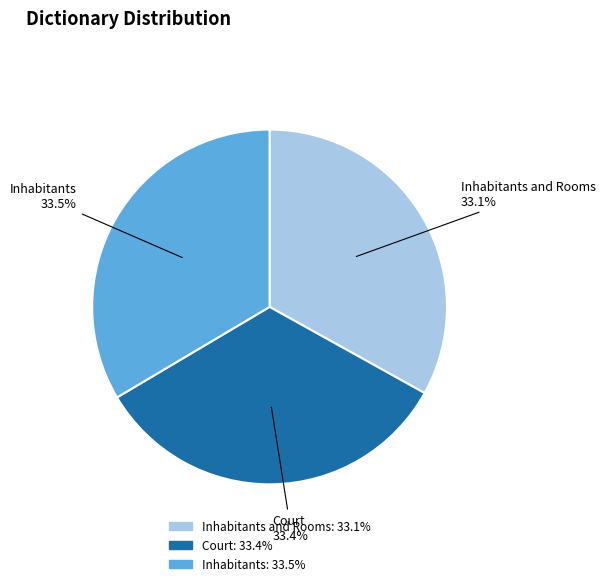

Does any single category account for the majority?

No